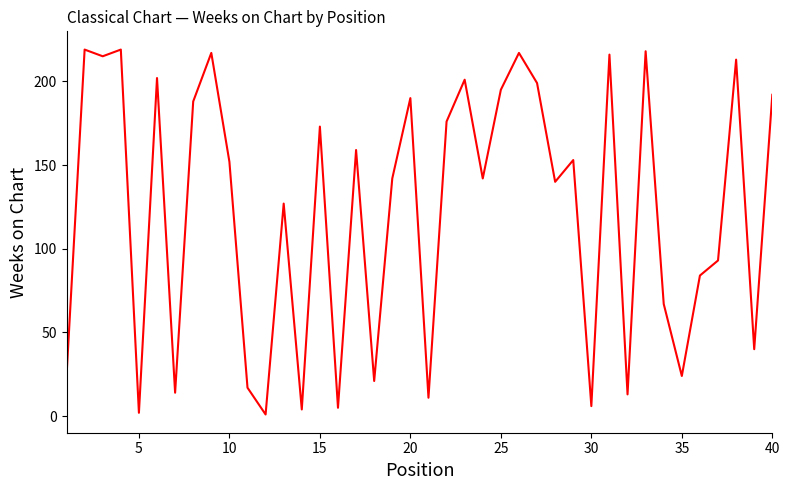

What is the difference between the maximum and minimum values?

218